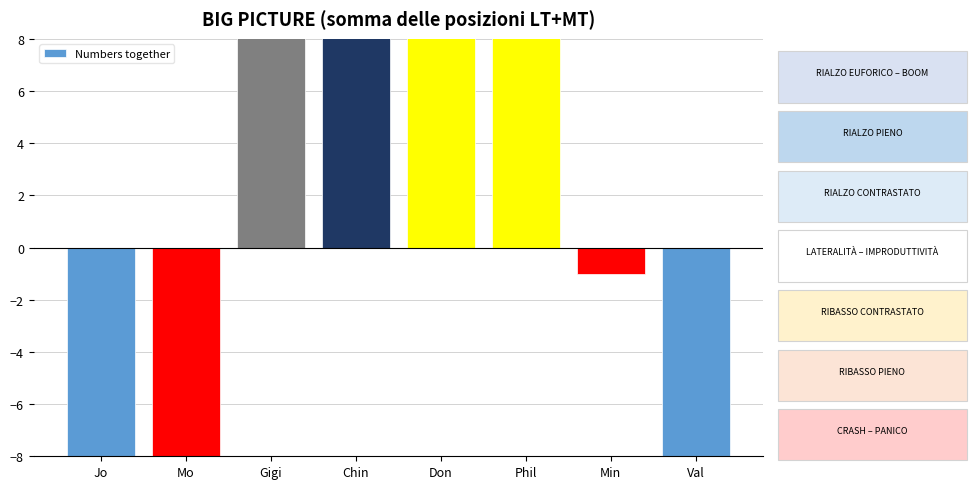

Rank the categories by value from highest to lowest.

Chin, Don, Phil, Gigi, Min, Jo, Mo, Val